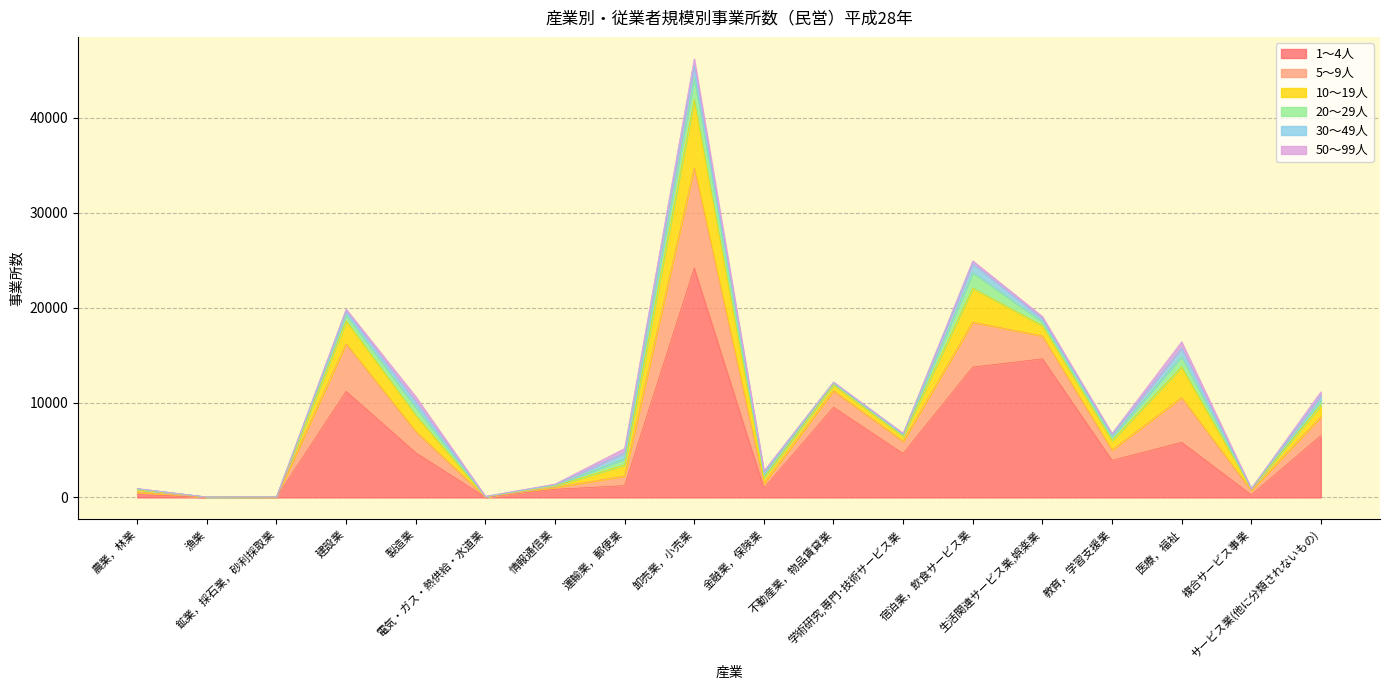

How many interior local valleys does the 5～9人 series have?

6